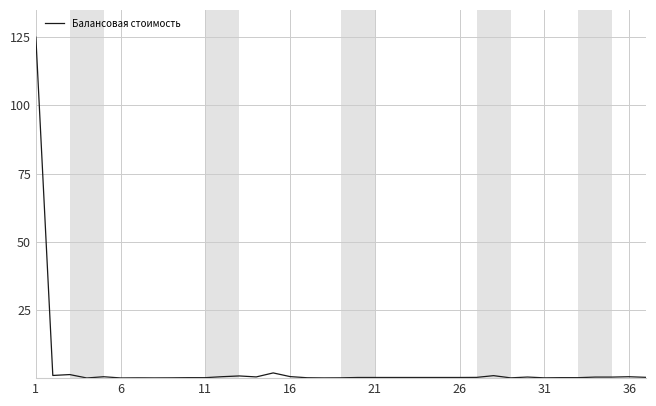

What is the difference between the maximum and minimum values?

124.9